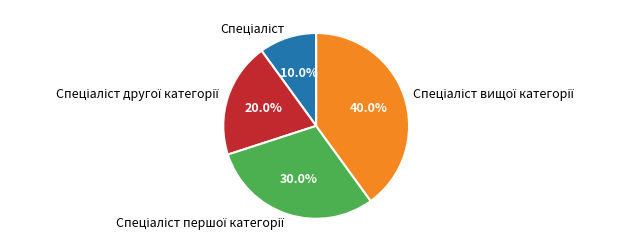

Is there a majority slice in this chart?

No